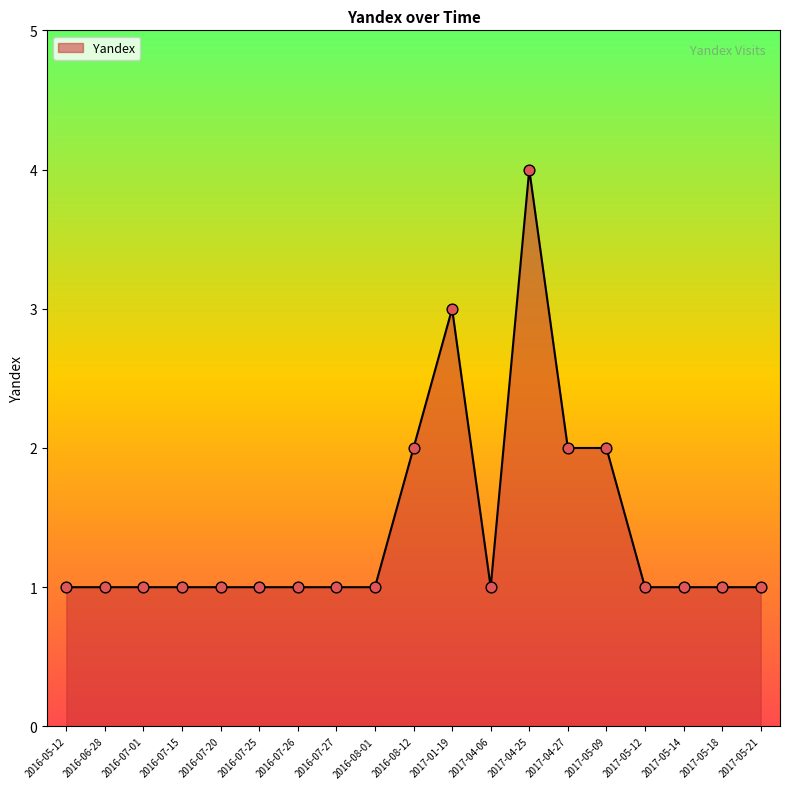

What is the ratio of the value at 2017-05-21 to the value at 2016-08-01?

1.0